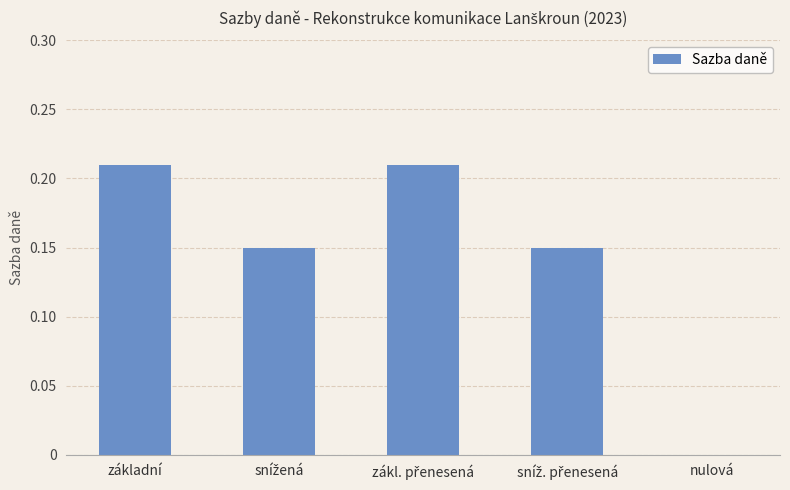

Is it true that the value at nulová is 0.0?

True